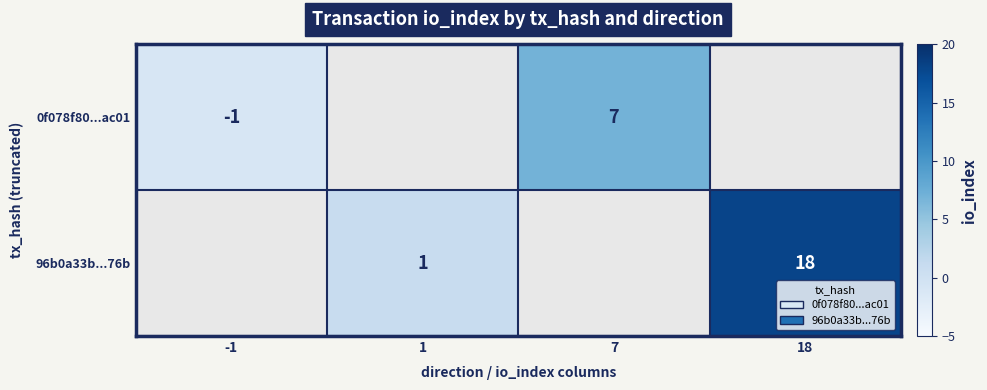

Is it true that 96b0a33b...76b equals 1 at 1?

True